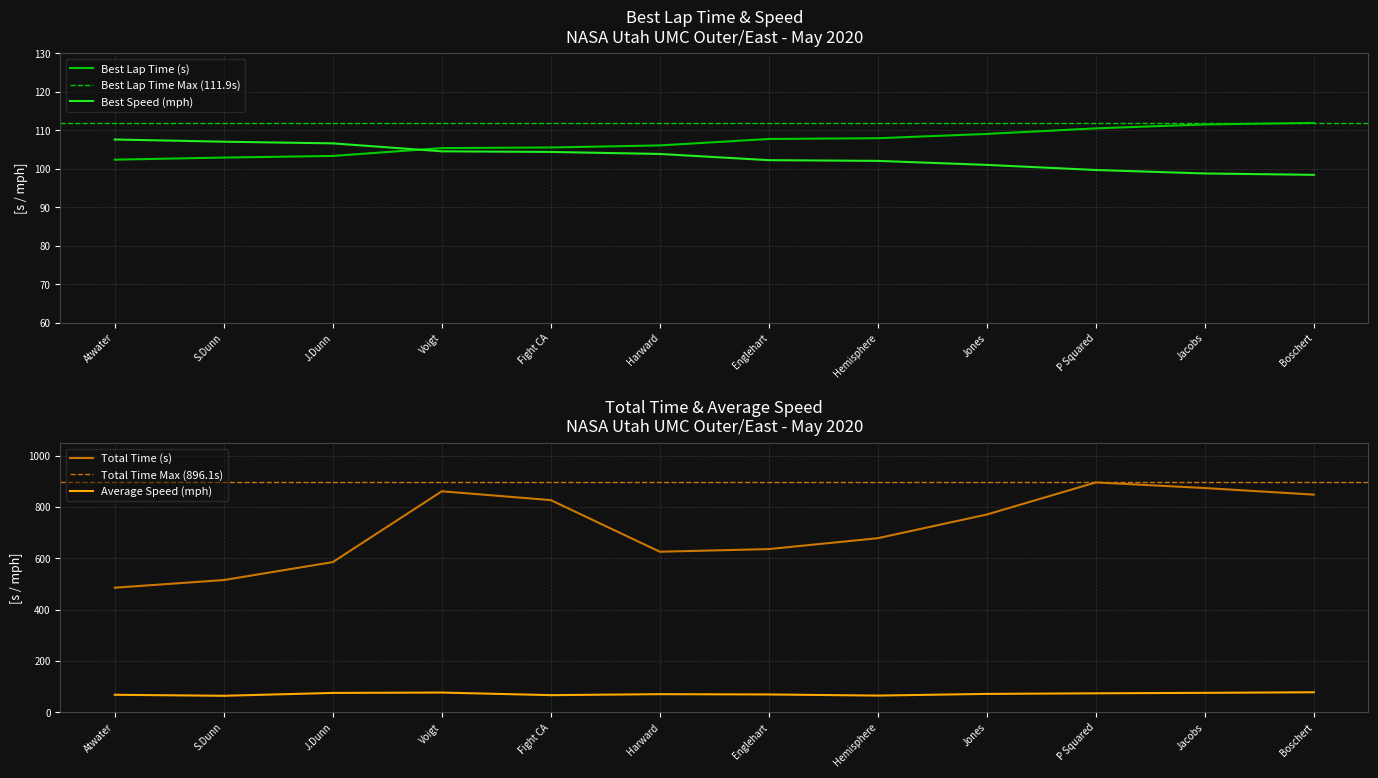

What is the sum of all Best Lap time values?

1284.3